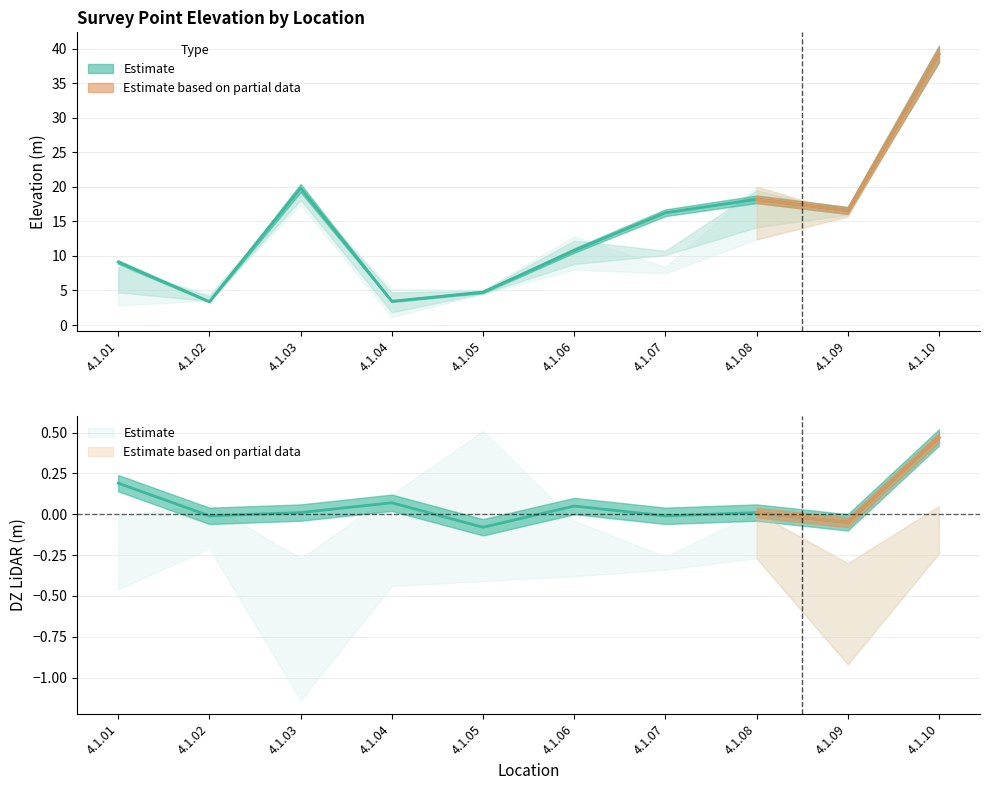

True or false: ELEVATION_low has more than 0 points higher than both neighbors.

True